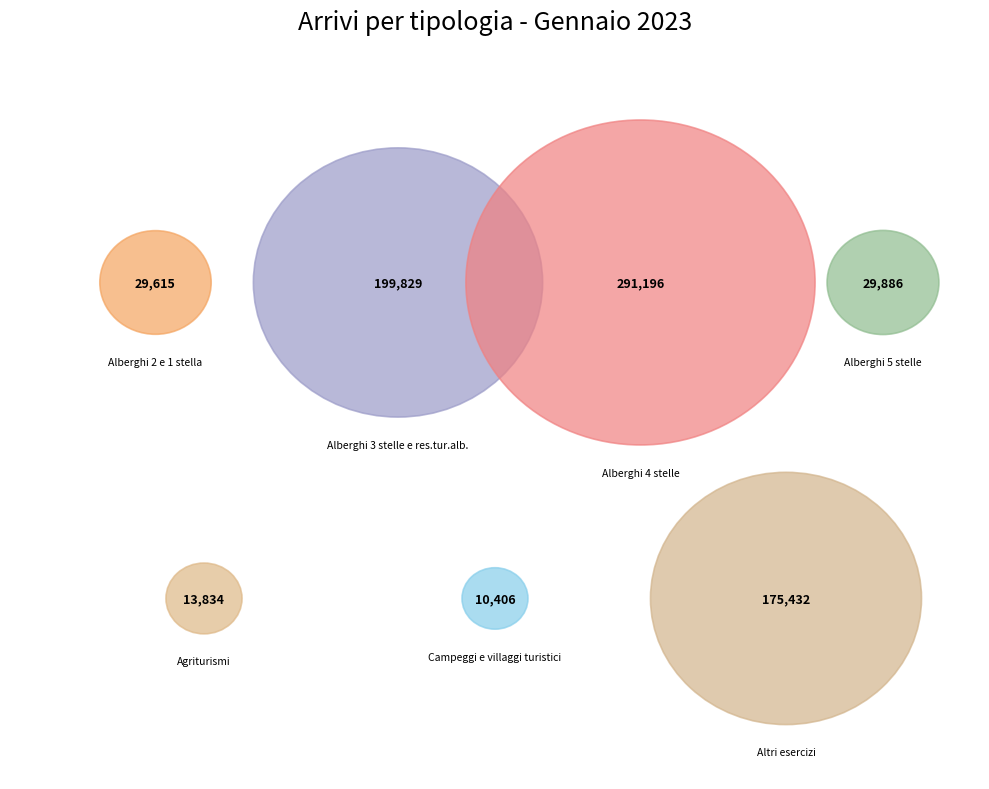

How many segments does this pie chart have?

7